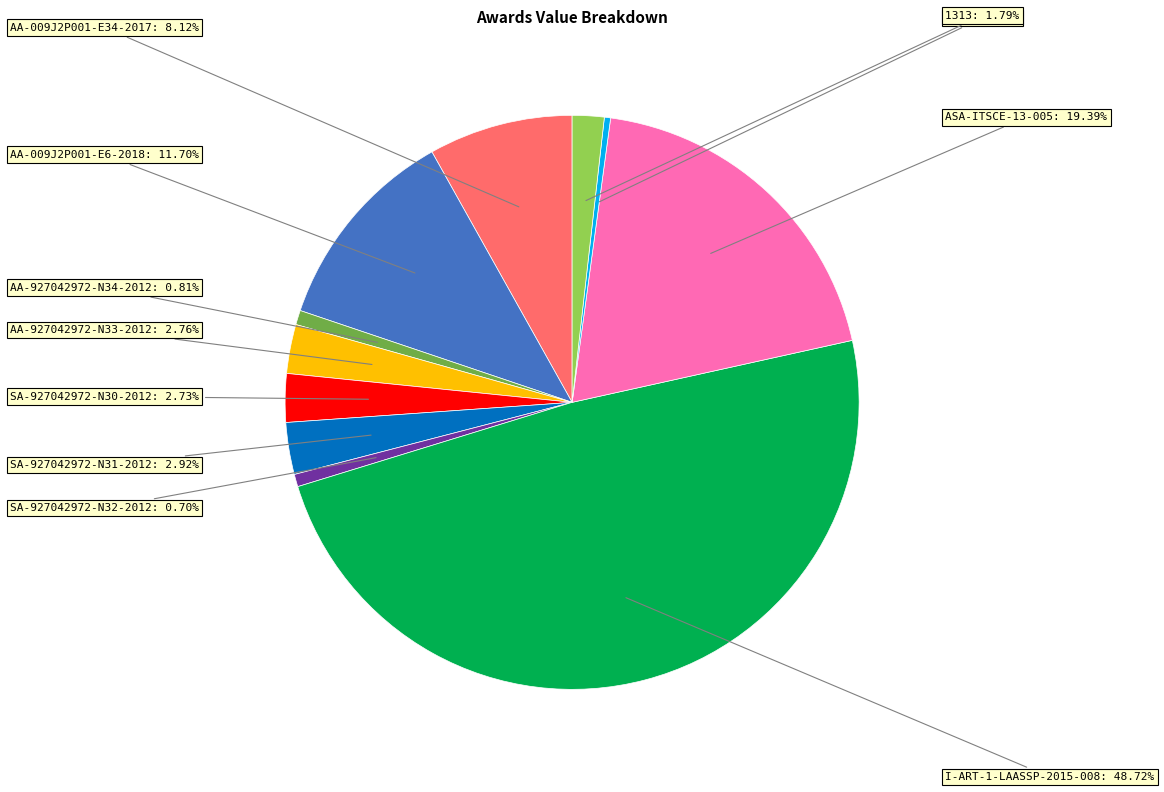

To the nearest percent, what percentage of the pie is AA-009J2P001-E6-2018?

12%